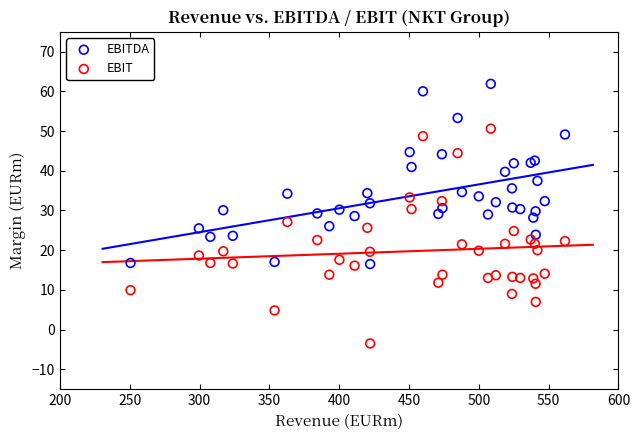

Which series has the widest spread of Y values?

EBIT